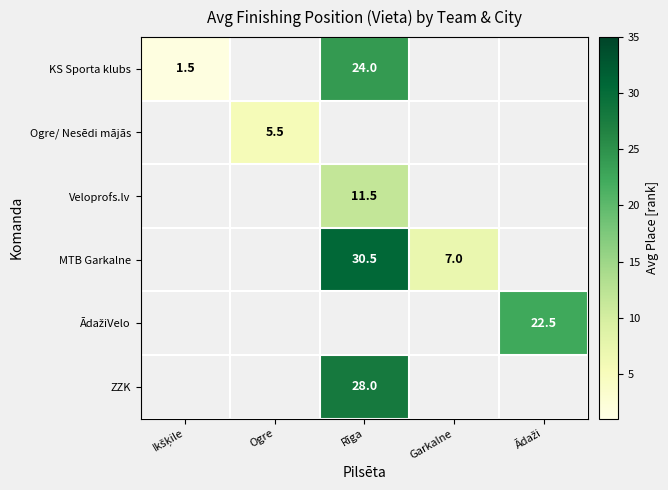

Is it true that Veloprofs.lv equals 5.4 at Rīga?

False